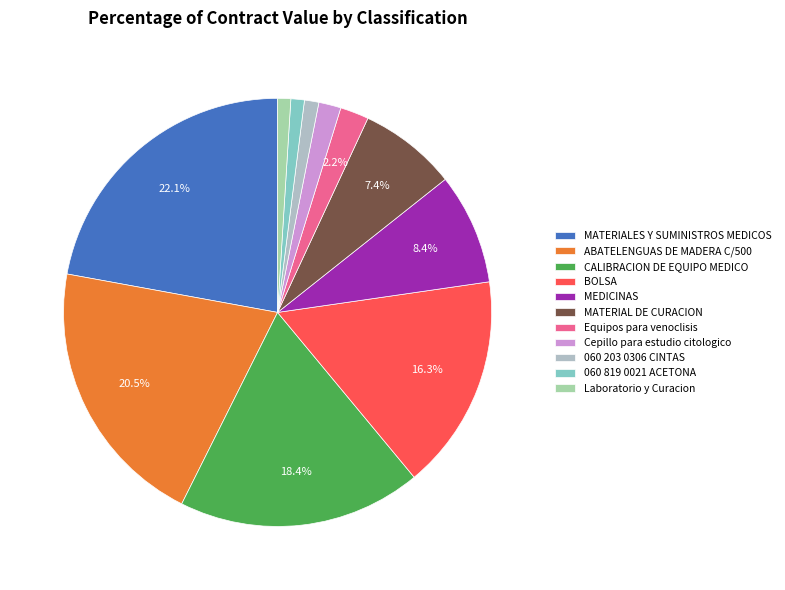

Is there a majority slice in this chart?

No